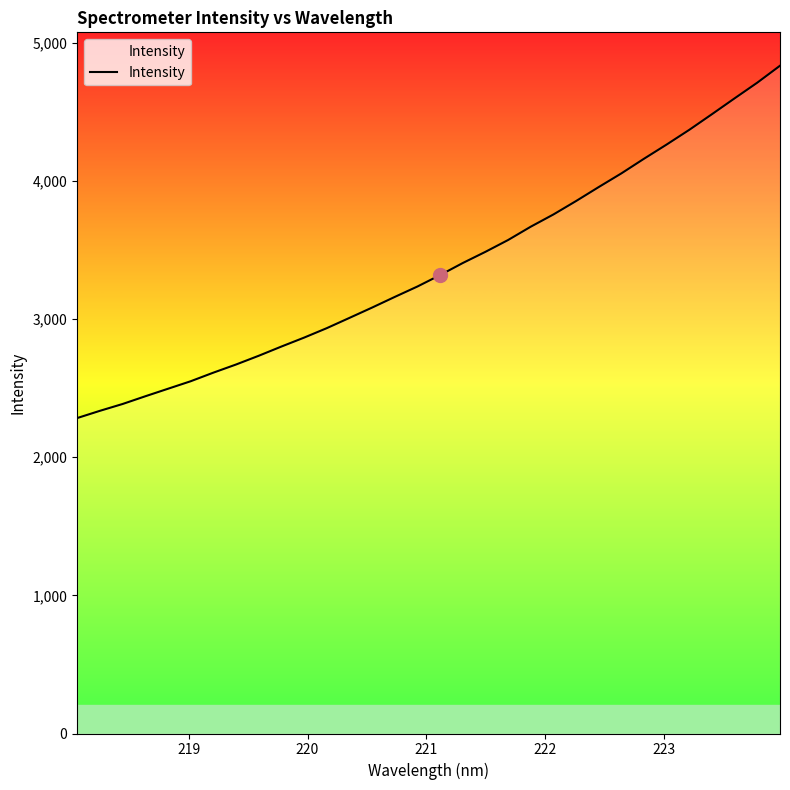

What is the smallest value displayed?

2283.9